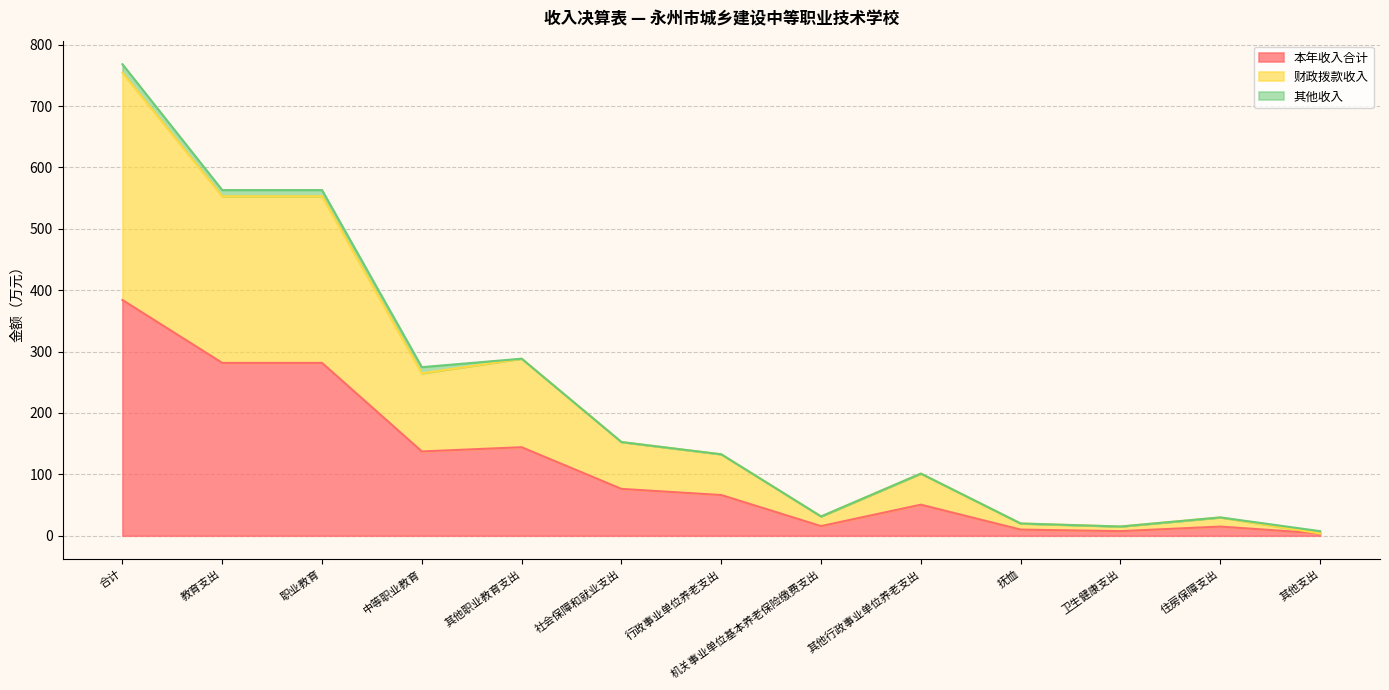

True or false: 本年收入合计 and 财政拨款收入 cross at least once.

False